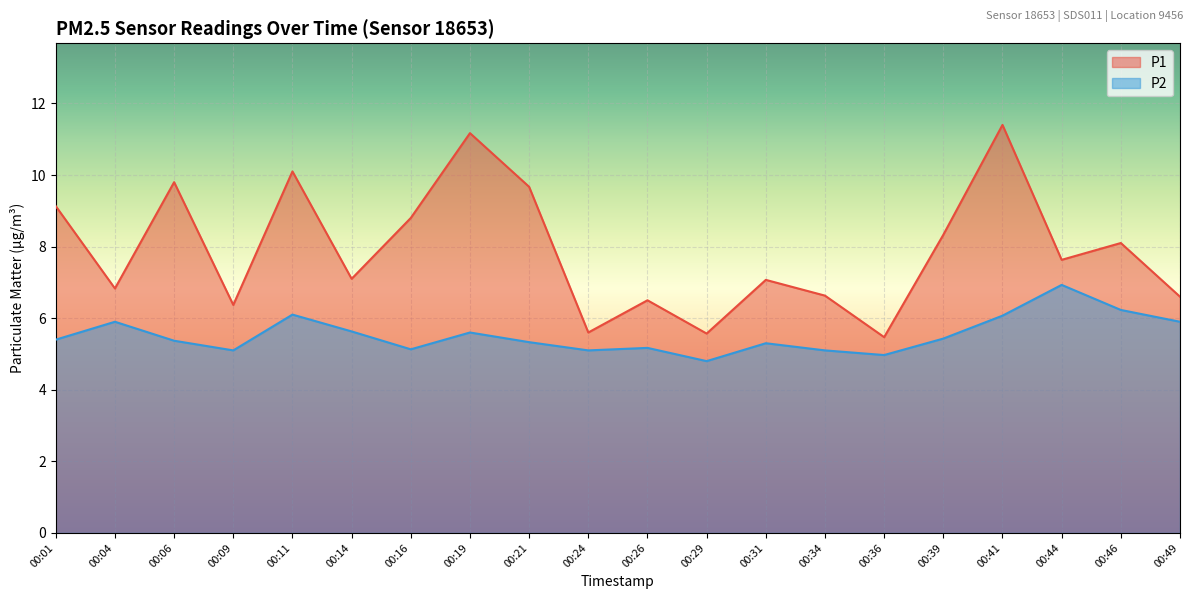

How many lines are shown in the chart?

2